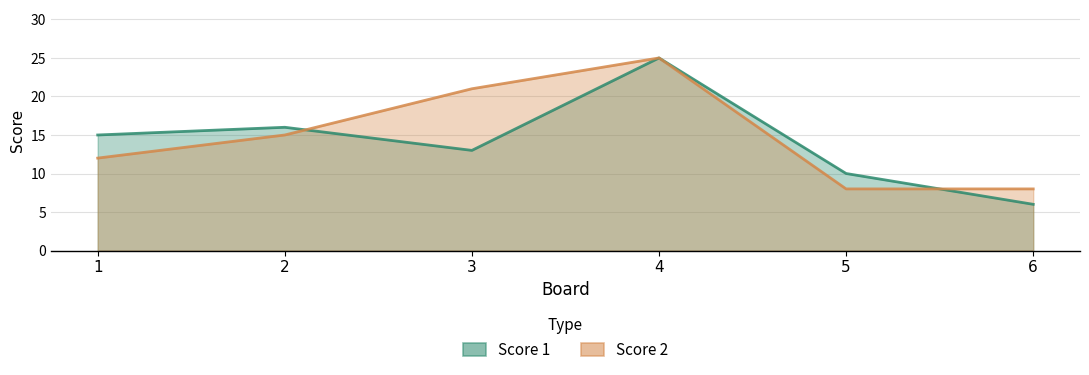

How many intersections are there between Score 2 and Score 1?

2